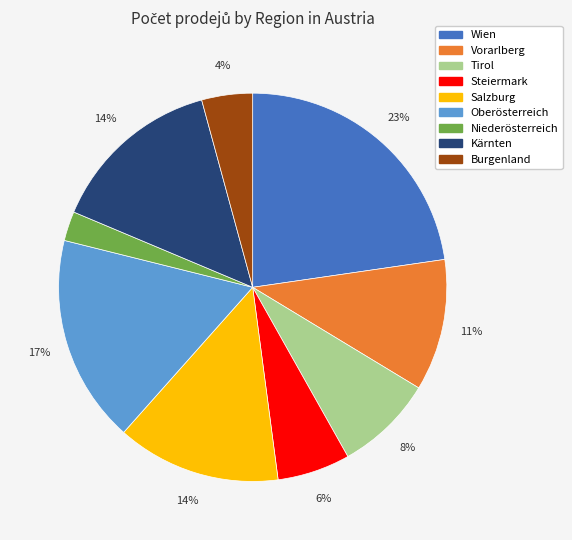

Combined, do Tirol and Kärnten account for over 50%?

No